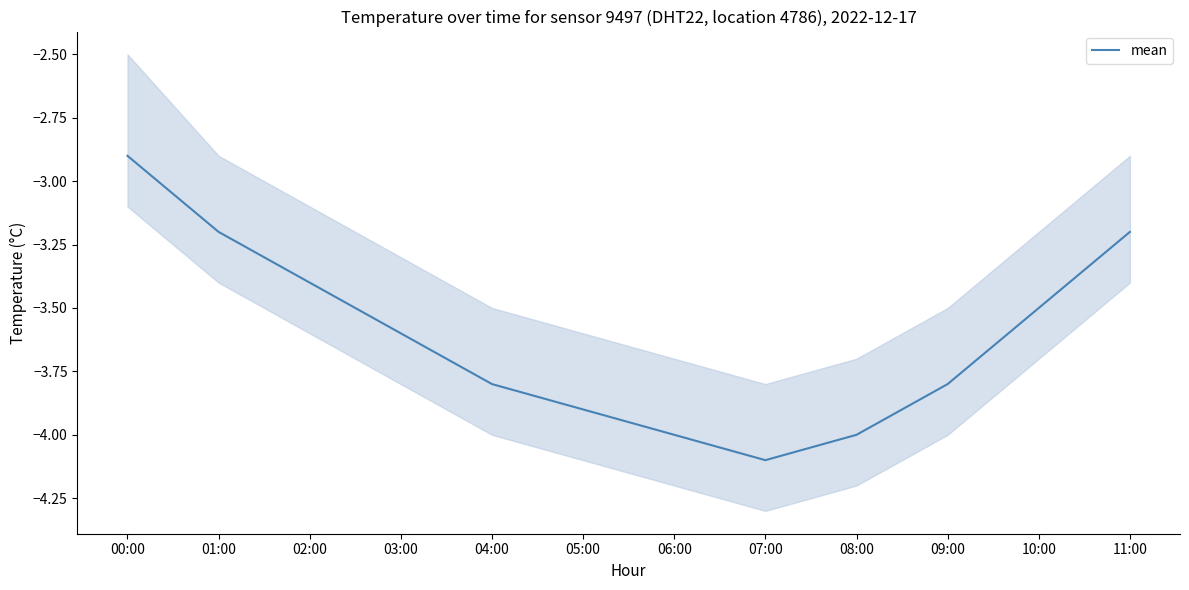

What position from the right is 10:00?

2